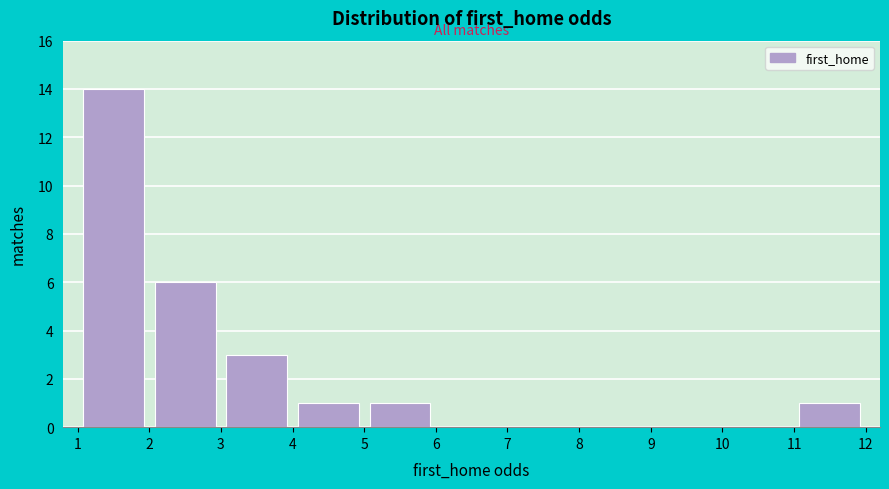

Reading left to right, list every bar in this chart as the range it spans on the x-axis followed by its height. The values are not printed on the chart, so give them approximately, as read against the axis.

1 to 2: 14
2 to 3: 6
3 to 4: 3
4 to 5: 1
5 to 6: 1
6 to 7: 0
7 to 8: 0
8 to 9: 0
9 to 10: 0
10 to 11: 0
11 to 12: 1